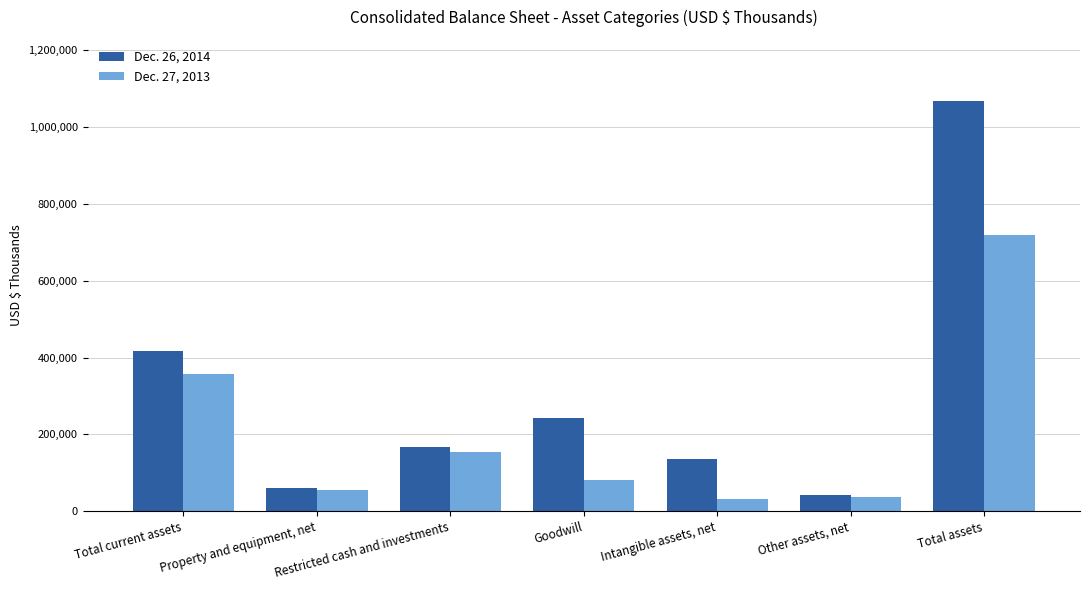

What is the difference between the highest and lowest values at Total assets?

347210